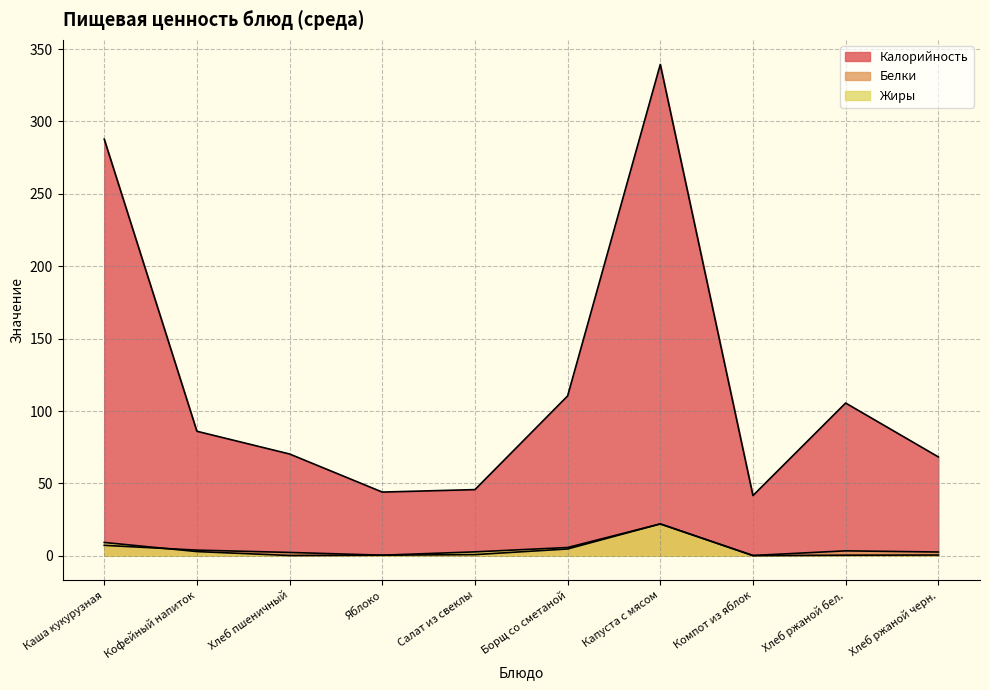

True or false: Белки and Калорийность intersect in this chart.

False